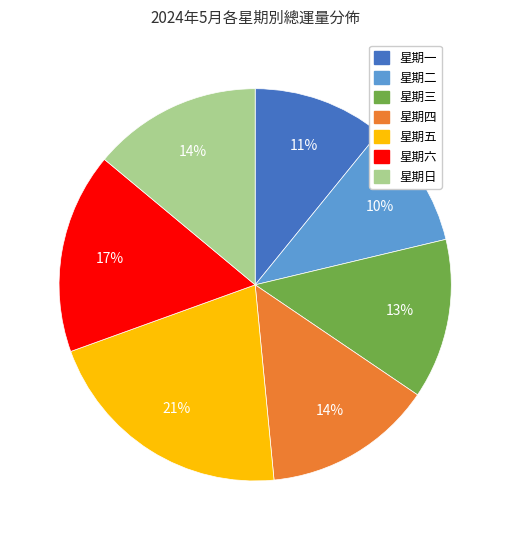

To the nearest percent, what is the difference between the largest and smallest slice percentages?

11%